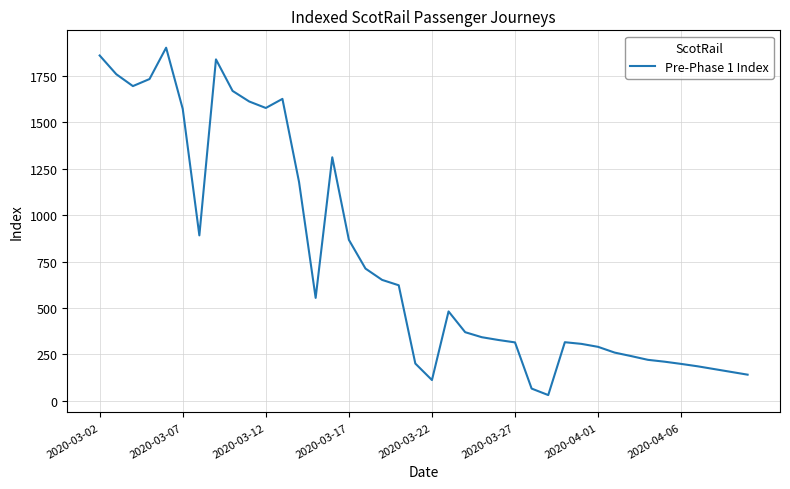

What is the difference between the maximum and minimum values?

1873